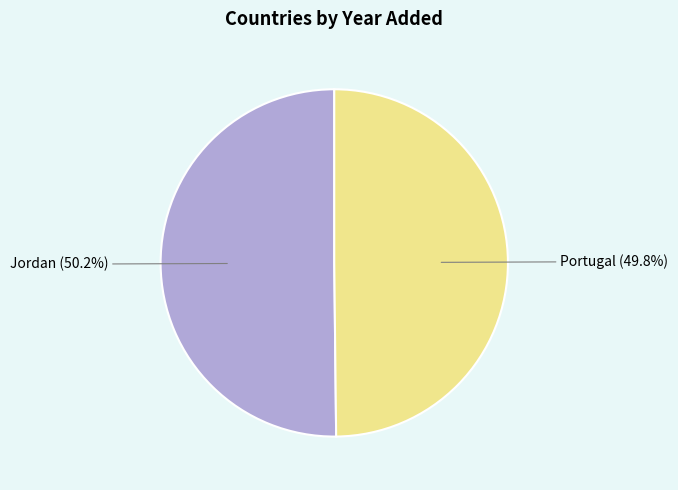

Is there a majority slice in this chart?

Yes